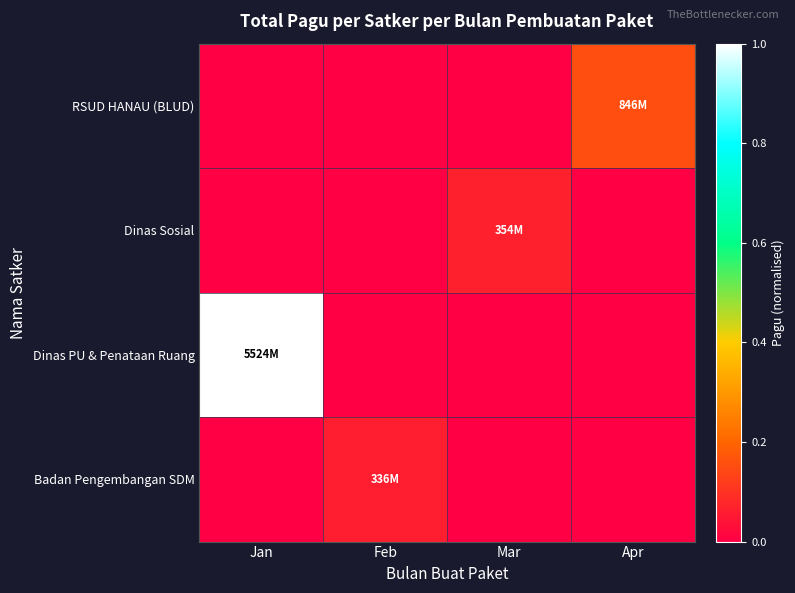

What is the difference between the highest and lowest values at Feb?

0.1